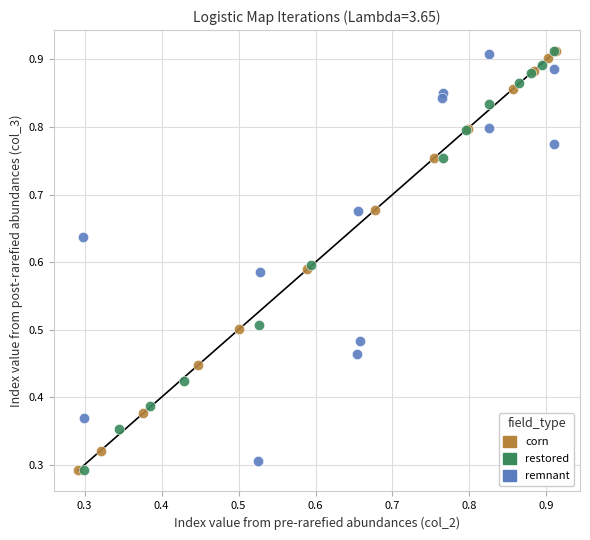

What are all the series names shown in the legend?

corn, restored, remnant